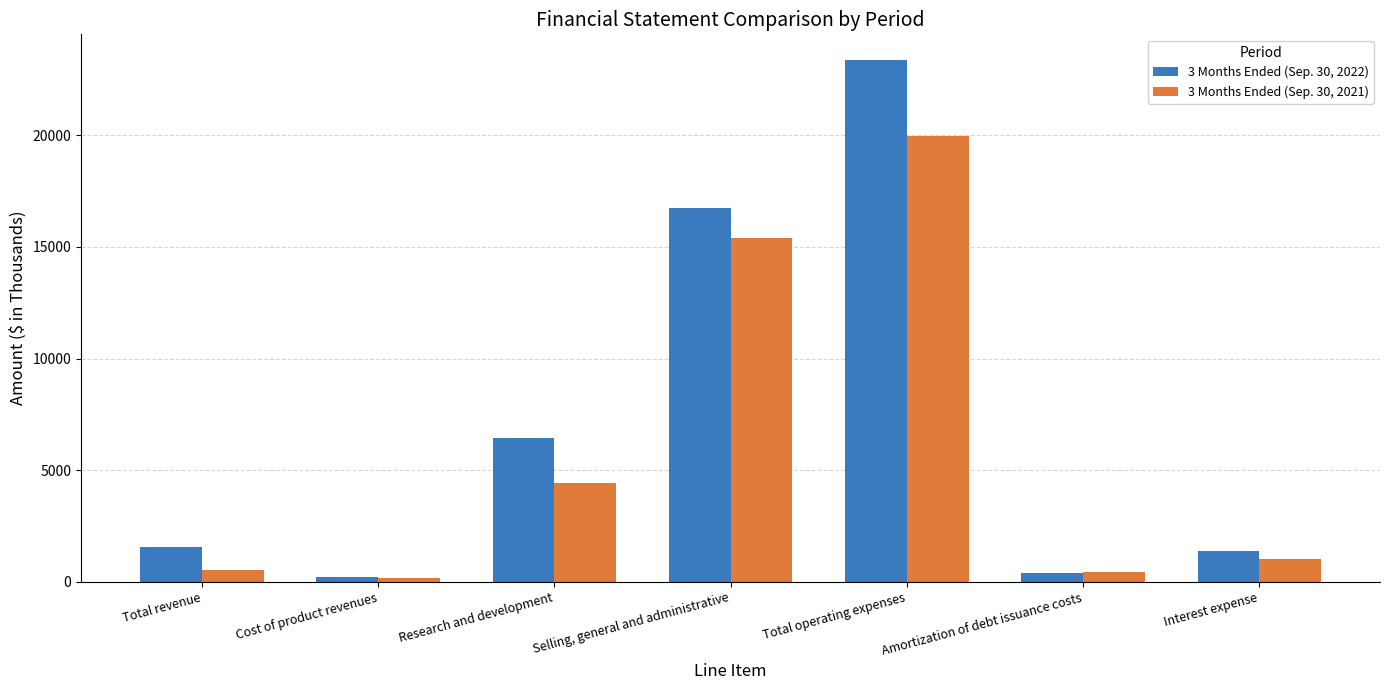

Rank the series by their maximum value, from highest to lowest.

3 Months Ended (Sep. 30, 2022), 3 Months Ended (Sep. 30, 2021)